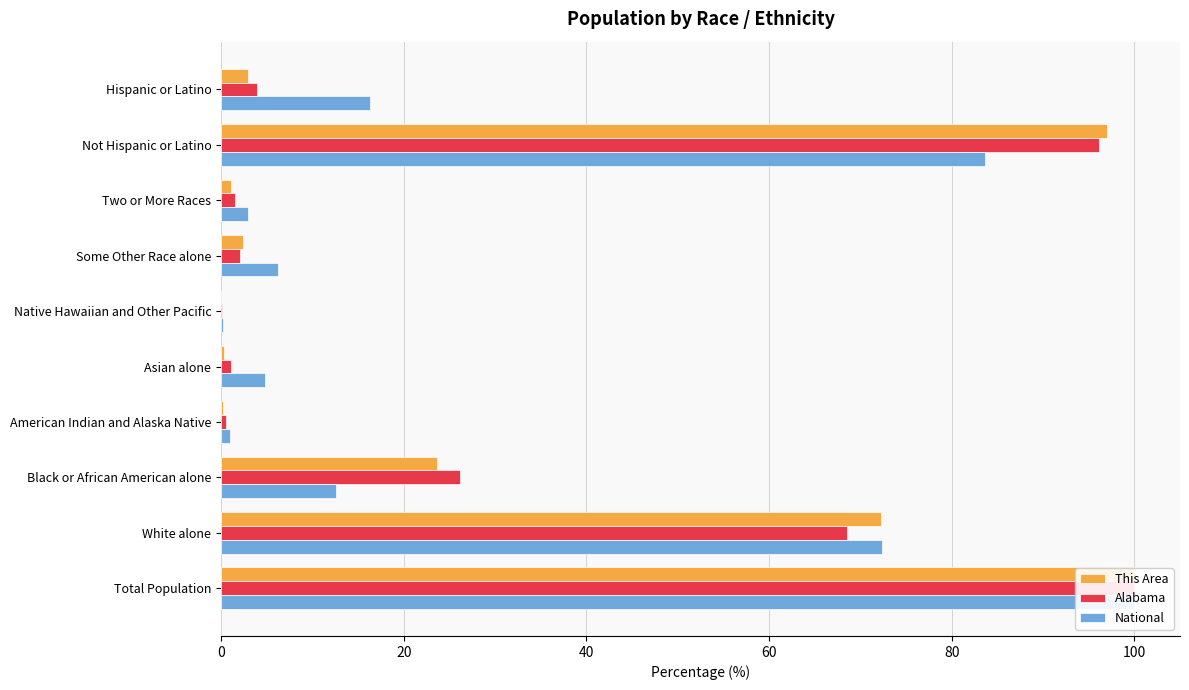

The value of National at American Indian and Alaska Native is 1.6. True or false?

False